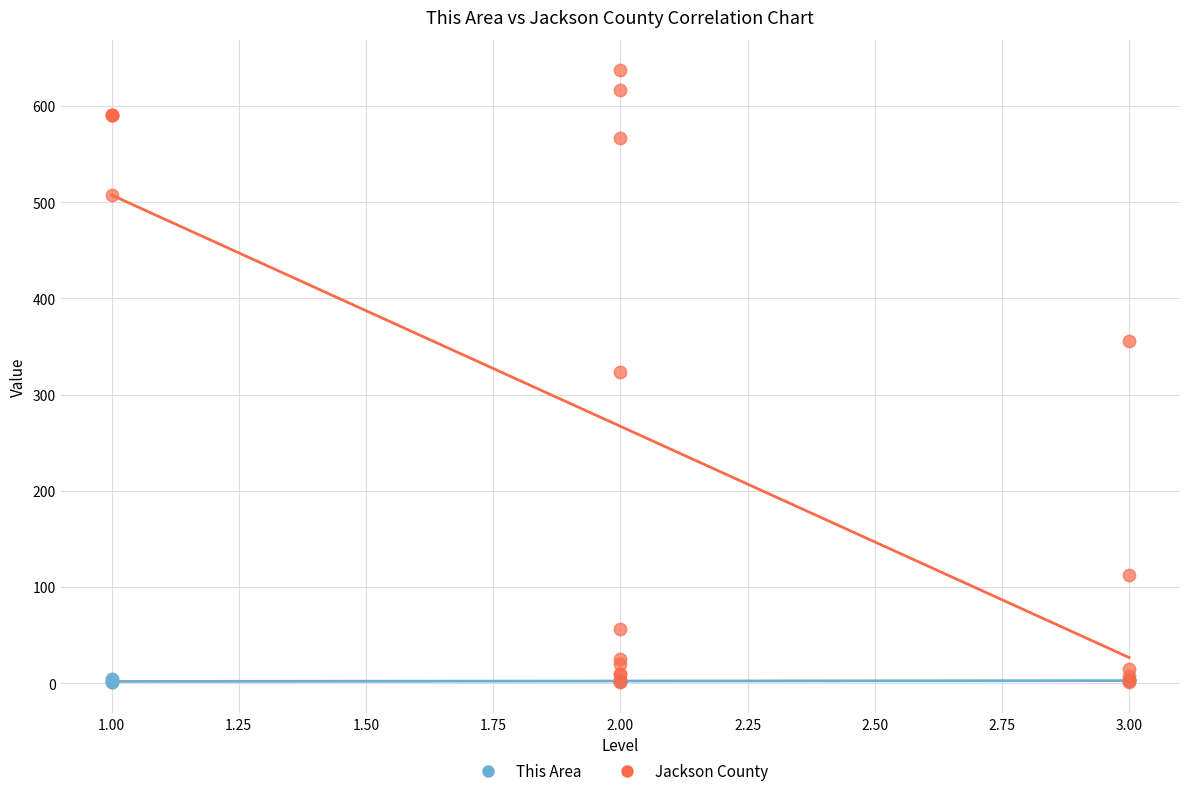

What are all the series names shown in the legend?

This Area, Jackson County